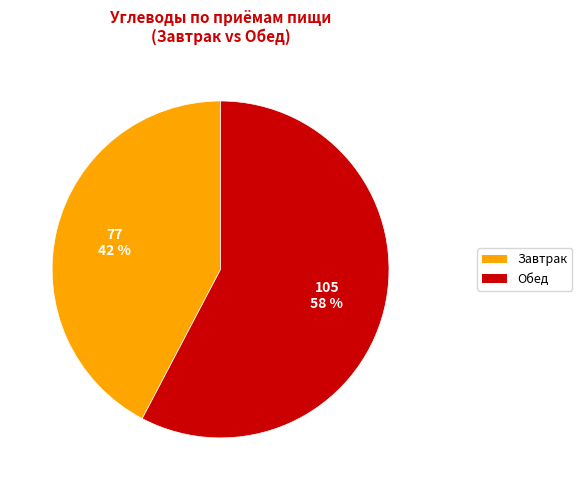

Is there a majority slice in this chart?

Yes